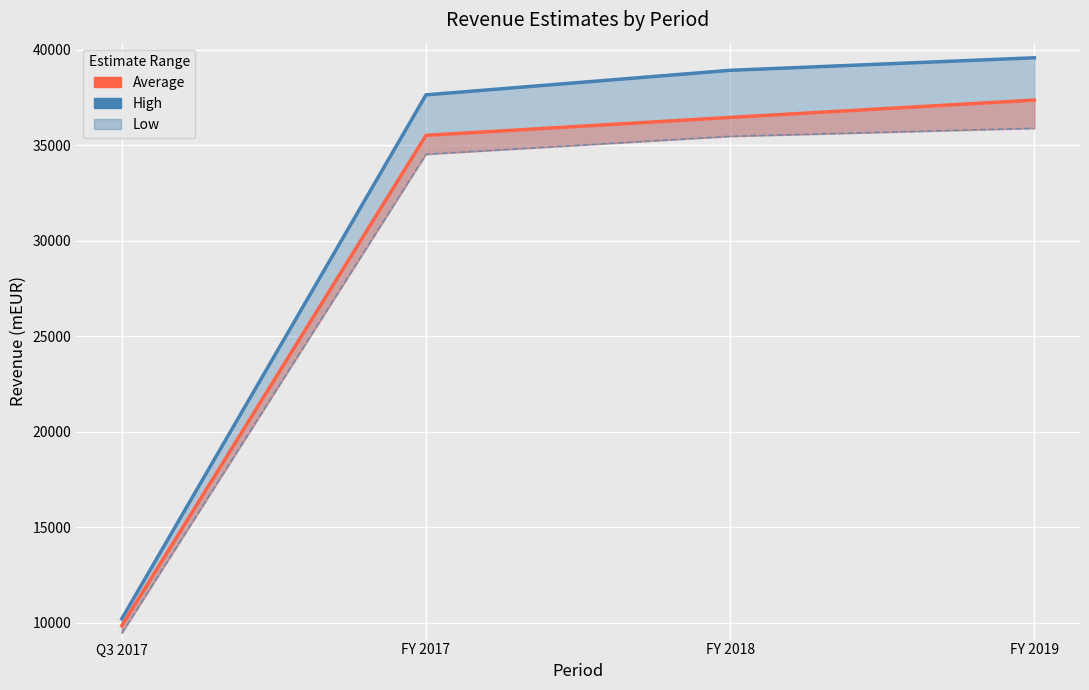

Is the value of High at Q3 2017 greater than the value of Average at FY 2017?

No